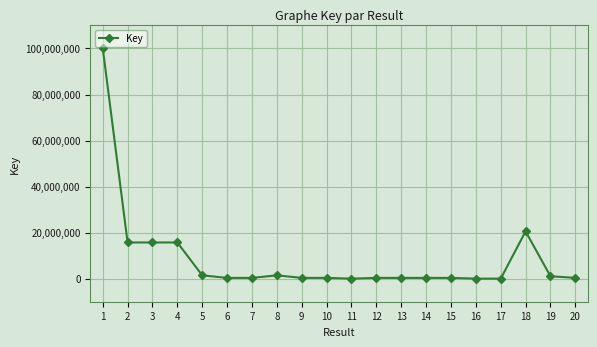

The chart shows a value of 15718042 at 4. True or false?

True